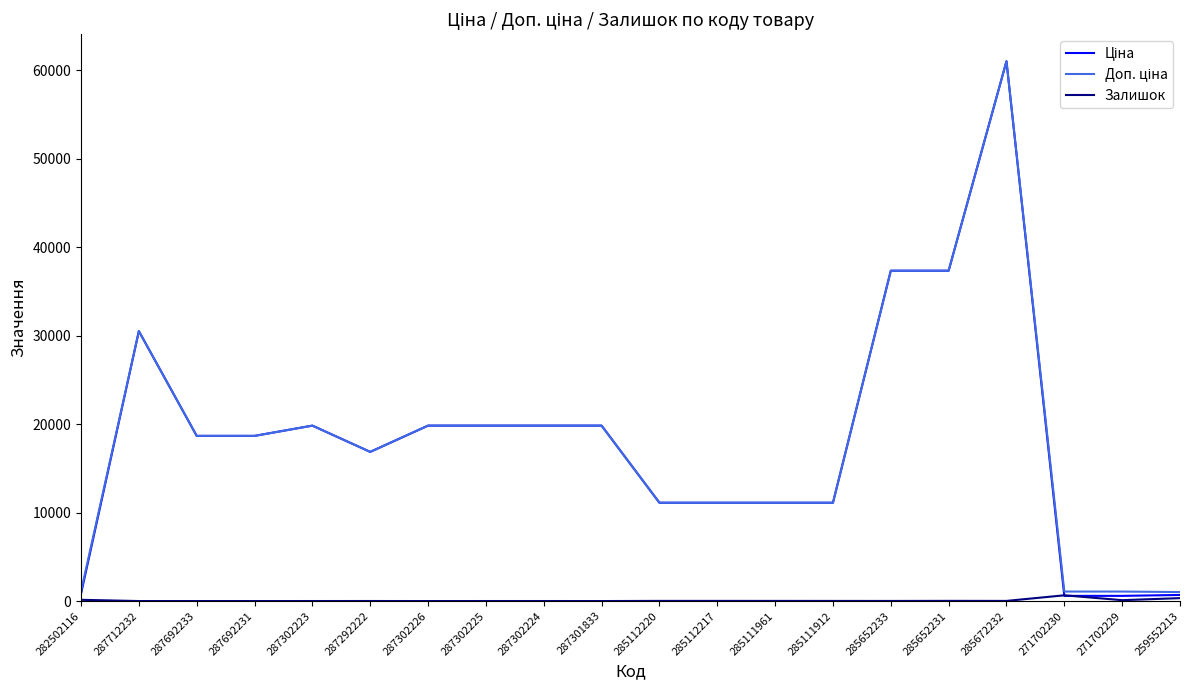

At which category is the sum across all series the highest?

285672232